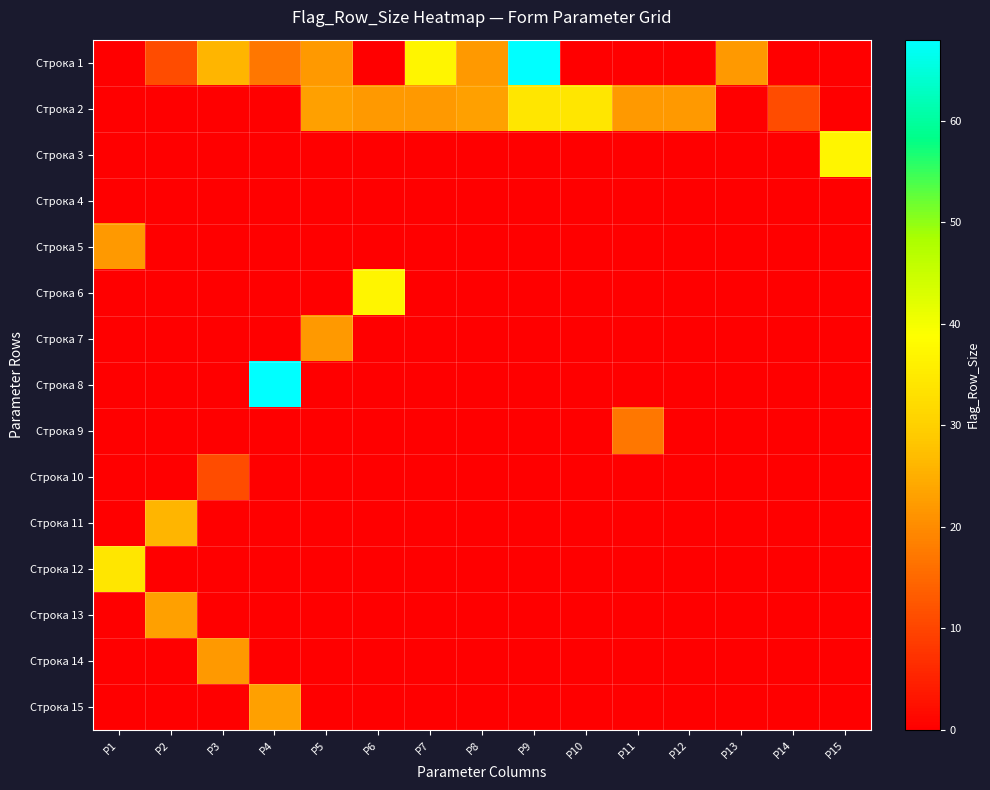

Which series has the widest spread of values?

Строка 1